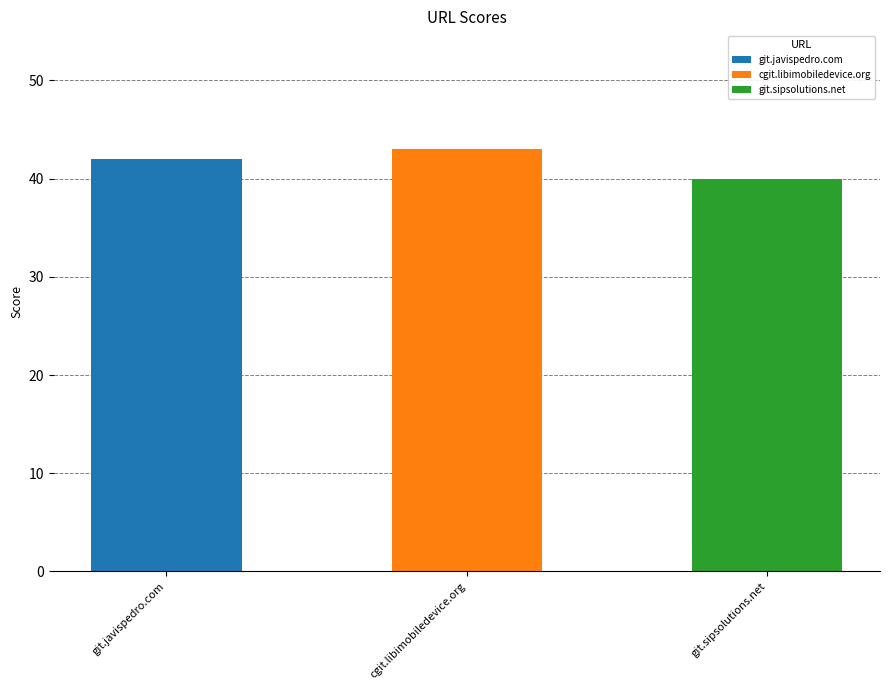

What position from the right is git.sipsolutions.net?

1